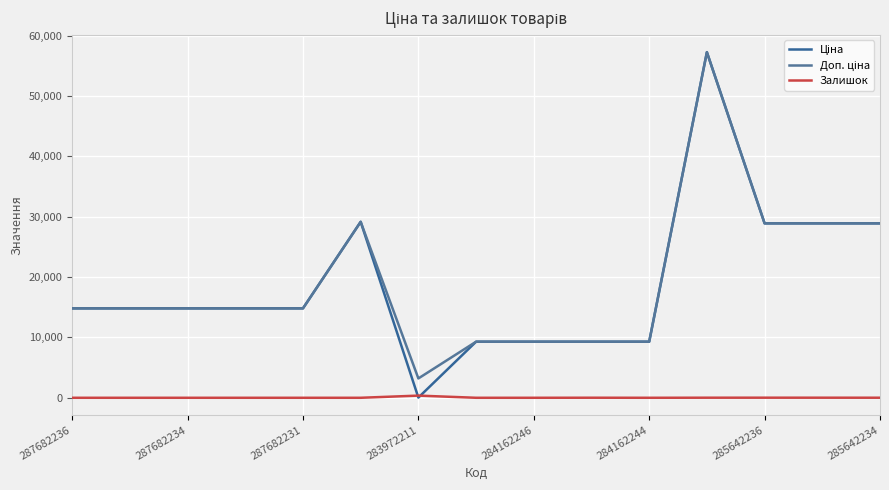

True or false: Ціна has more than 0 interior local peaks.

True